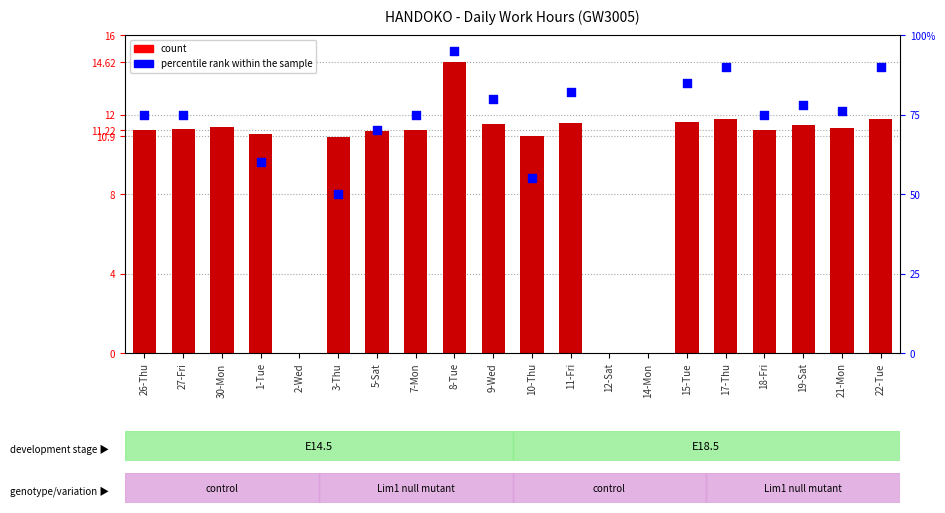

Between 12-Sat and 27-Fri, which is larger?

27-Fri